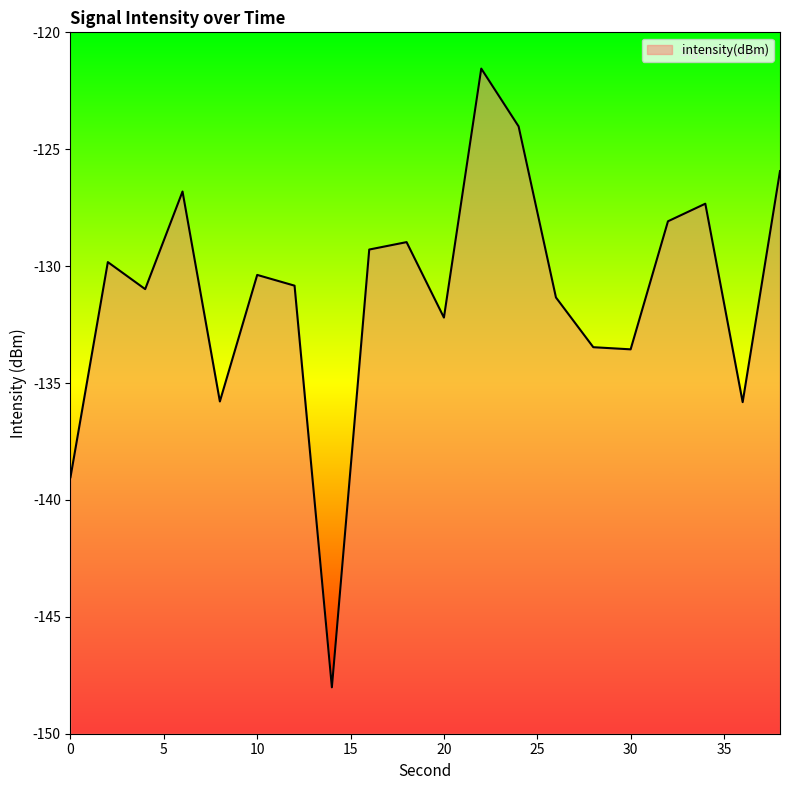

How many data points does each series have?

20